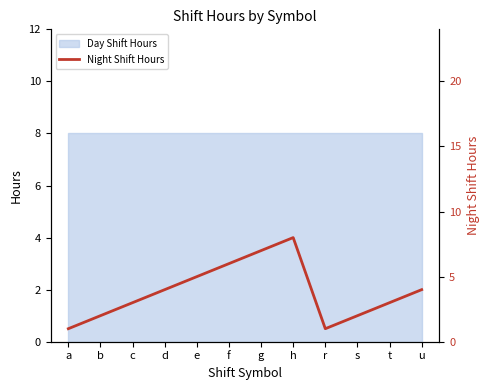

What is the label of the 11th point from the left?

t